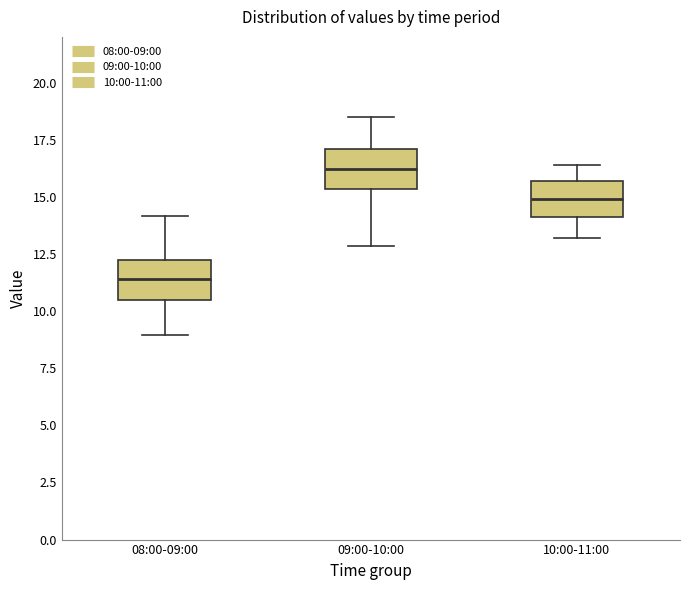

Reading left to right, read every box against the y-axis: the position of its median line, the range the box covers, and the ends of its whiskers. The values are not printed on the chart, so give them approximately, as read against the axis.

08:00-09:00: median 11.5, box 10.5 to 12.0, whiskers 9.0 to 14.0
09:00-10:00: median 16.0, box 15.5 to 17.0, whiskers 13.0 to 18.5
10:00-11:00: median 15.0, box 14.0 to 15.5, whiskers 13.0 to 16.5